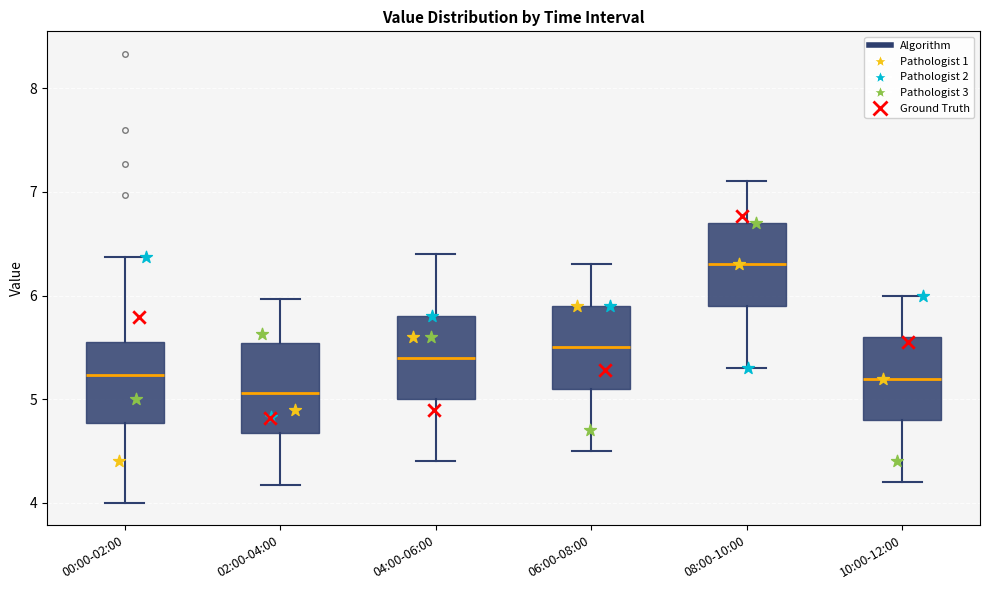

Reading left to right, read every box against the y-axis: the position of its median line, the range the box covers, and the ends of its whiskers. The values are not printed on the chart, so give them approximately, as read against the axis.

00:00-02:00: median 5.2, box 4.8 to 5.6, whiskers 4.0 to 6.4
02:00-04:00: median 5.1, box 4.7 to 5.5, whiskers 4.2 to 6.0
04:00-06:00: median 5.4, box 5.0 to 5.8, whiskers 4.4 to 6.4
06:00-08:00: median 5.5, box 5.1 to 5.9, whiskers 4.5 to 6.3
08:00-10:00: median 6.3, box 5.9 to 6.7, whiskers 5.3 to 7.1
10:00-12:00: median 5.2, box 4.8 to 5.6, whiskers 4.2 to 6.0